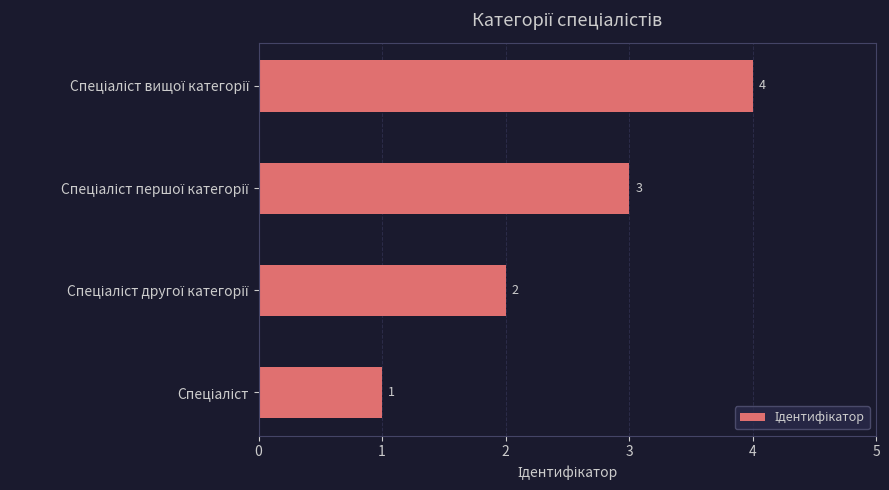

How many distinct data groups are displayed?

1